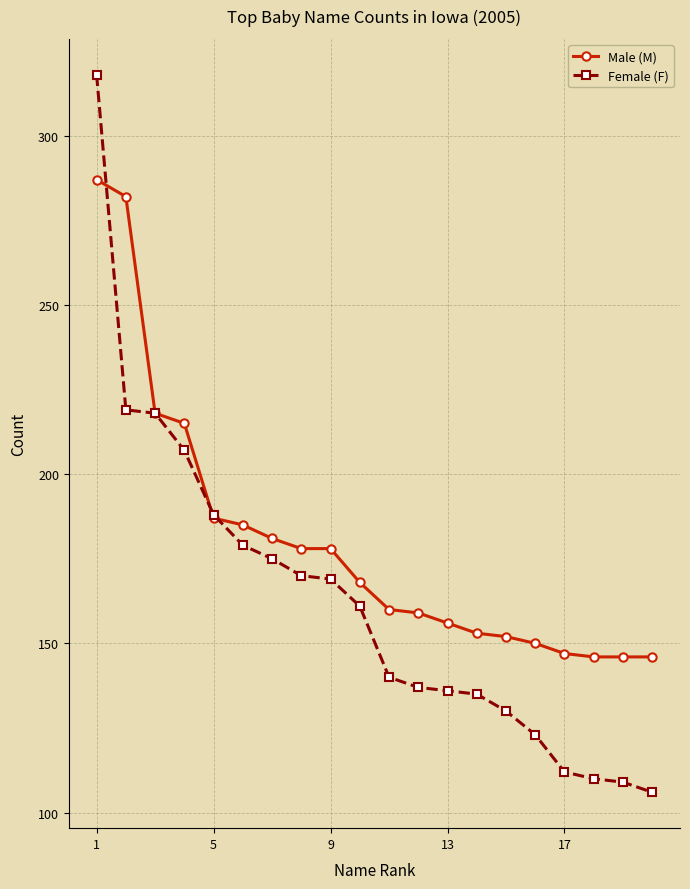

Reading left to right, extract all data points from this chart.

Male (M): 287	282	218	215	187	185	181	178	178	168	160	159	156	153	152	150	147	146	146	146
Female (F): 318	219	218	207	188	179	175	170	169	161	140	137	136	135	130	123	112	110	109	106